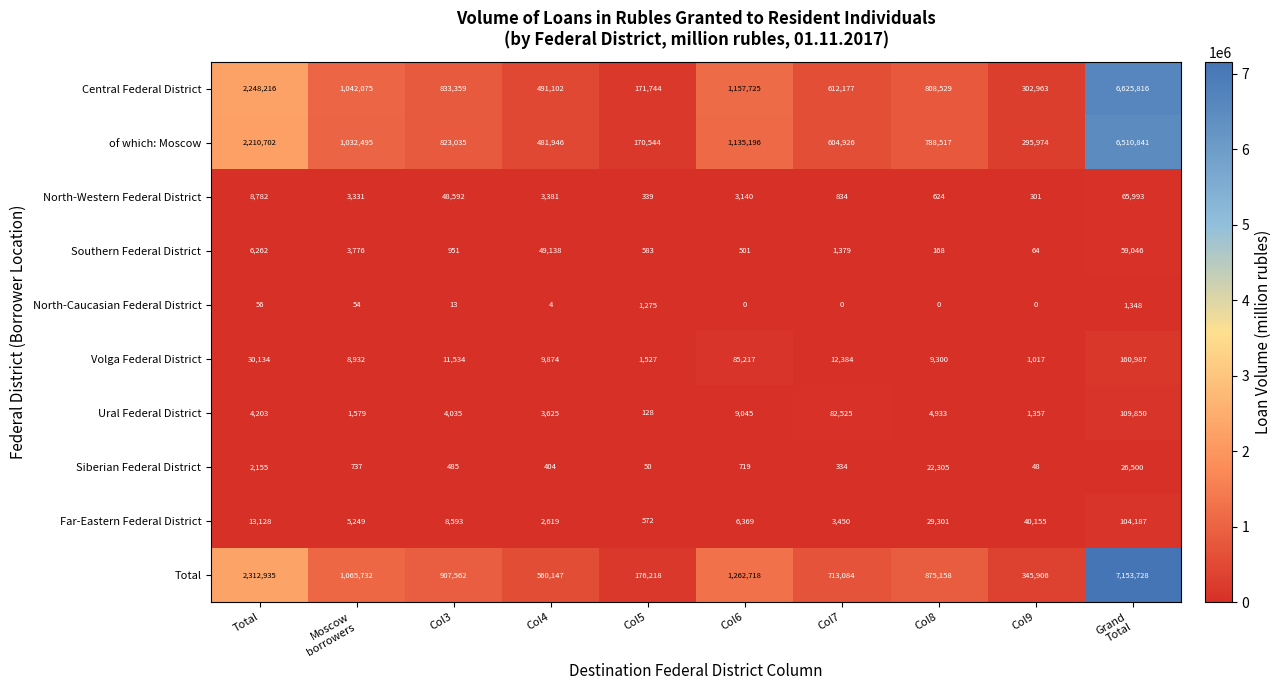

What is the sum of all Total values?

15373188